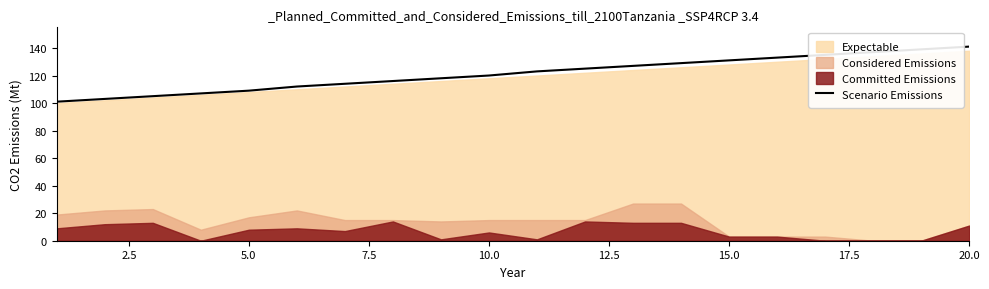

What is the highest value of the Scenario Emissions series?

141